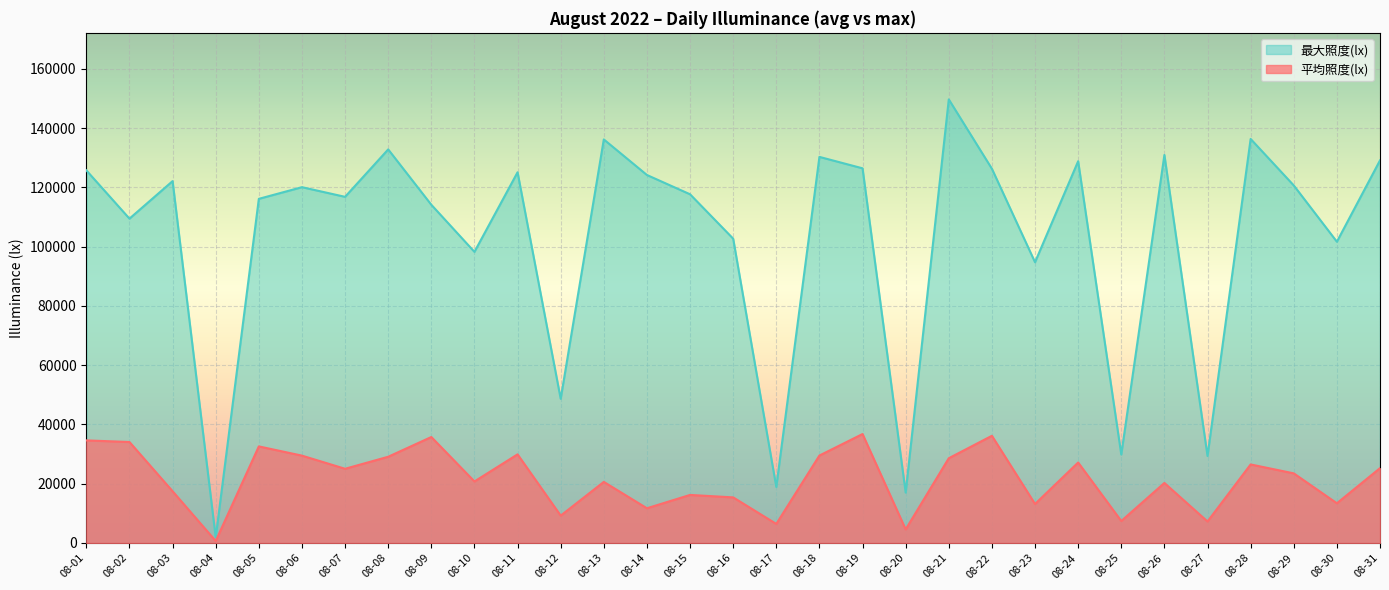

At which category does 最大照度(lx) reach its first local valley?

08-02